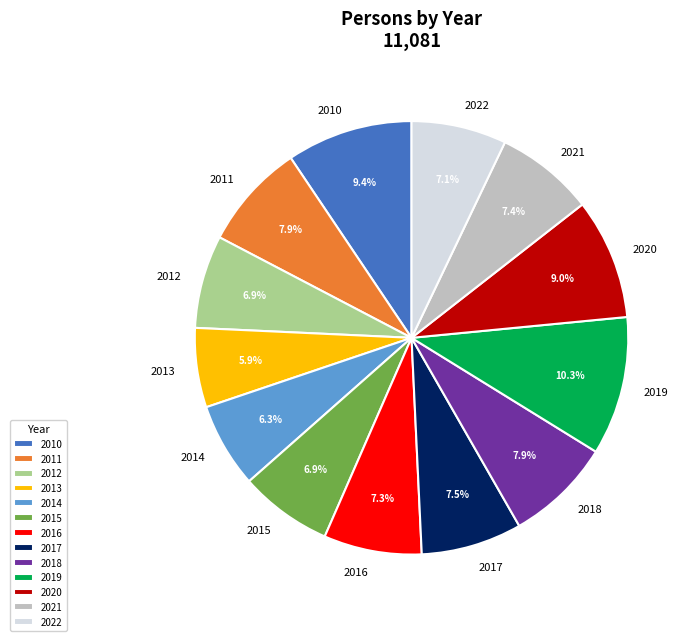

To the nearest percent, what is the difference between the 2015 and 2017 slice percentages?

1%